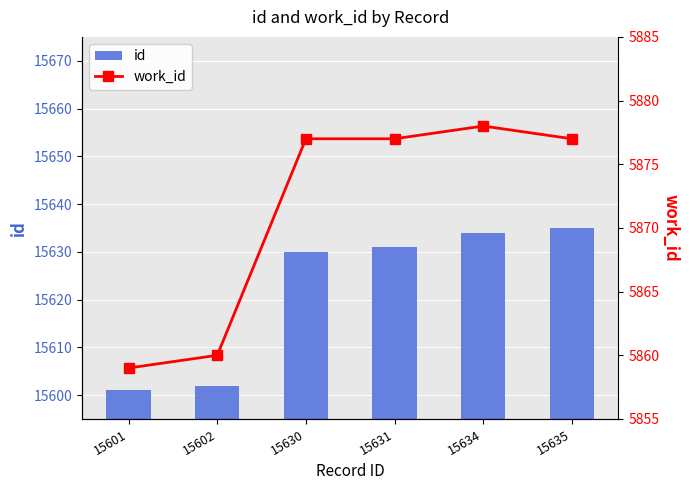

Reading right to left, extract all data points from this chart.

id: 15635=15635	15634=15634	15631=15631	15630=15630	15602=15602	15601=15601
work_id: 15635=5877	15634=5878	15631=5877	15630=5877	15602=5860	15601=5859